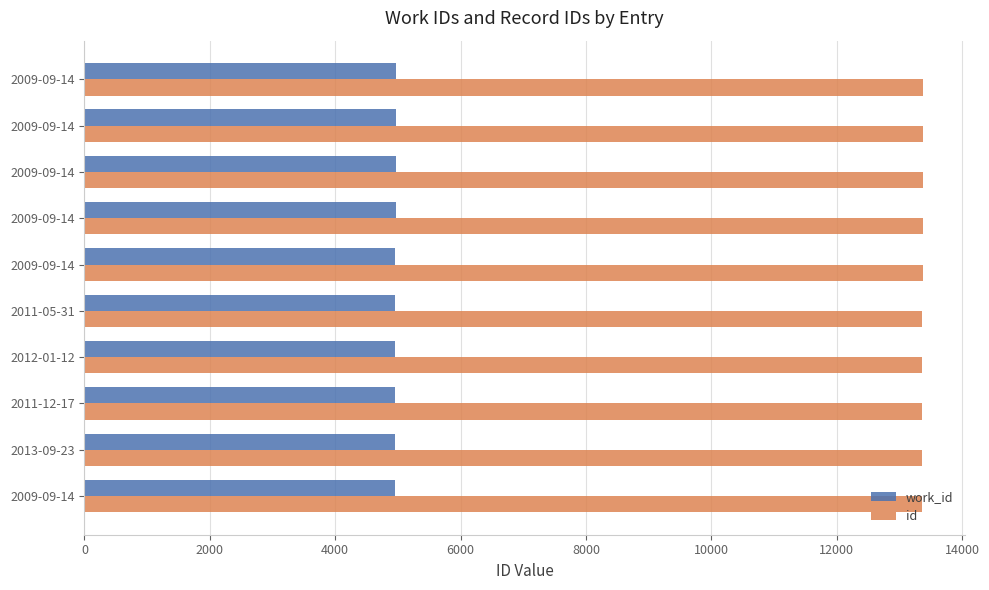

What is the minimum value for work_id?

4955